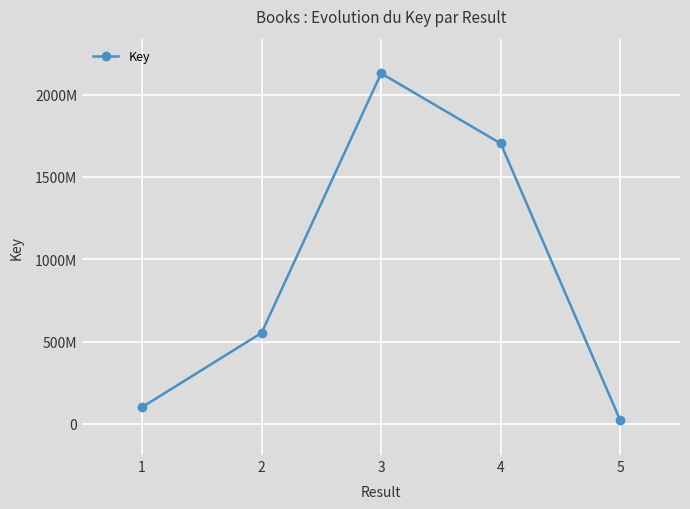

What is the maximum value shown in the chart?

2129669169